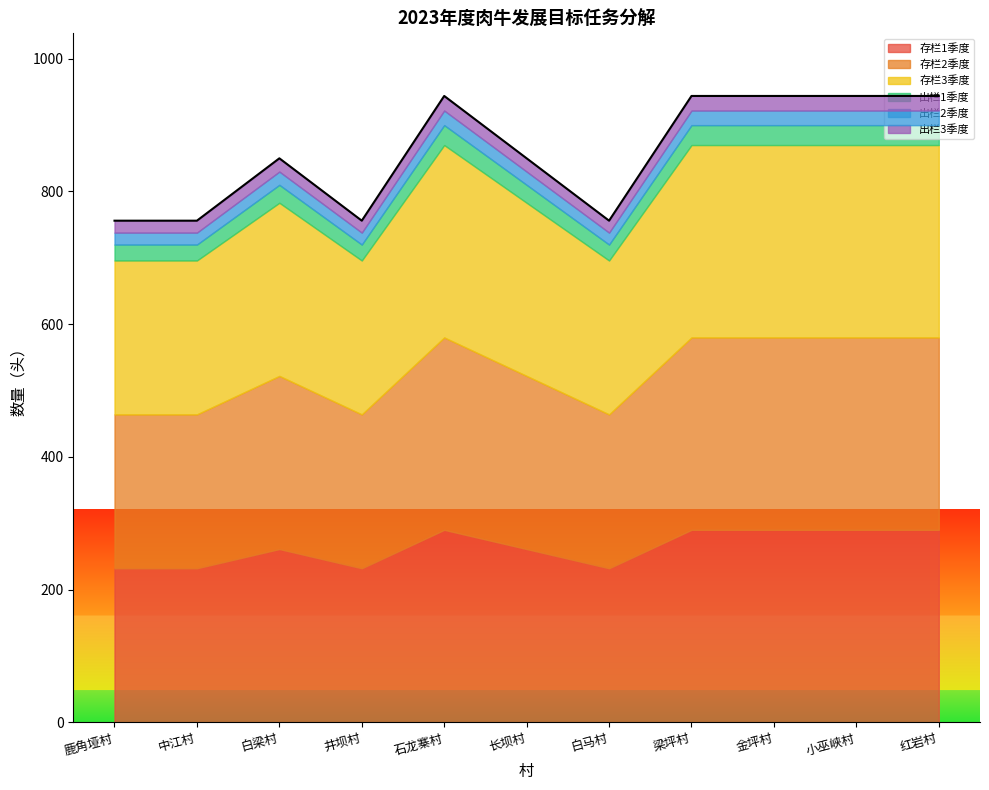

How many data points in 出栏2季度 are above 20?

5